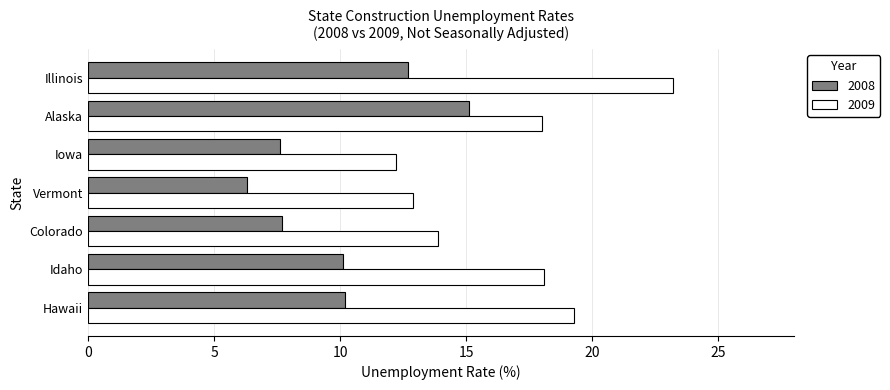

How many distinct data groups are displayed?

2